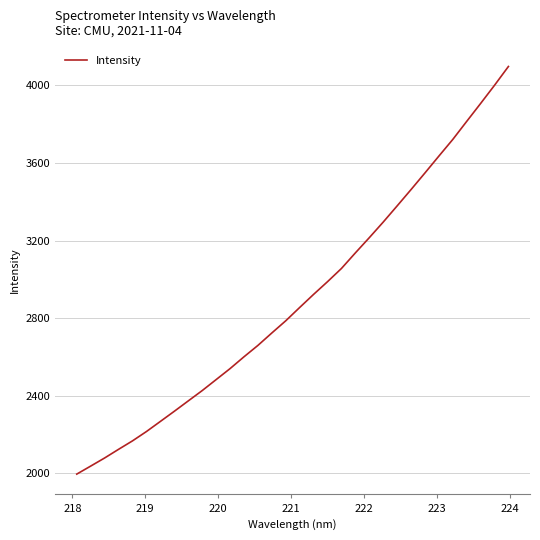

What is the greatest value displayed?

4096.8